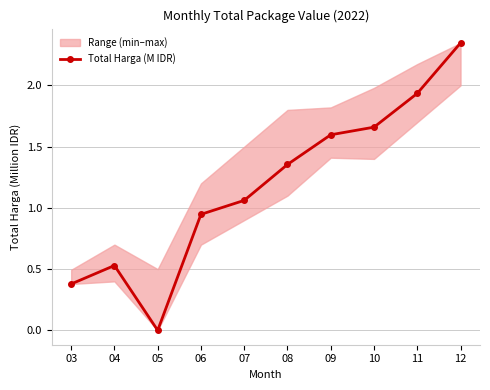

Where is the first local maximum?

04